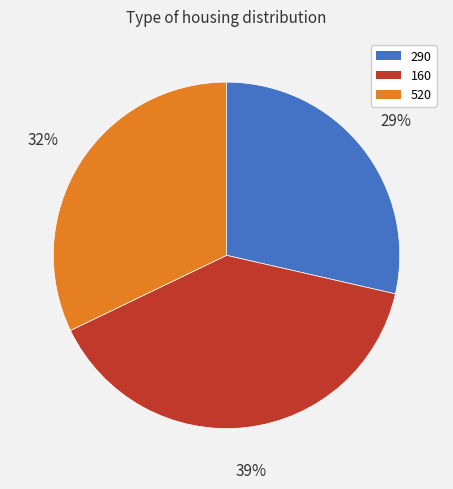

To the nearest percent, what is the average slice percentage?

33%